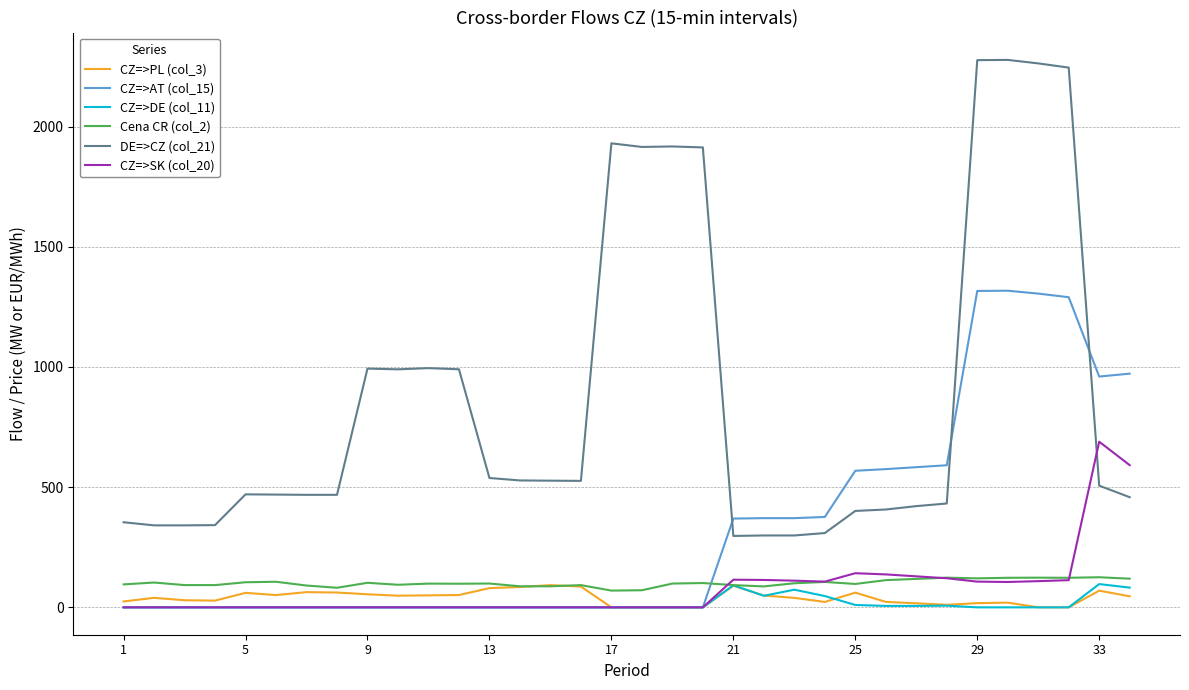

What is the maximum value for Cena CR (col_2)?

125.2